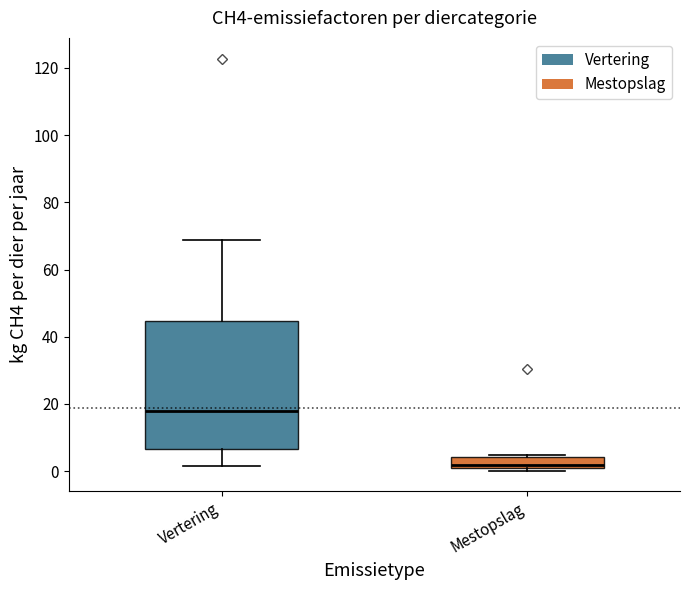

Reading left to right, read every box against the y-axis: the position of its median line, the range the box covers, and the ends of its whiskers. The values are not printed on the chart, so give them approximately, as read against the axis.

Vertering: median 18, box 6 to 44, whiskers 2 to 68
Mestopslag: median 2, box 0 to 4, whiskers 0 (just below the box's lower edge) to 4